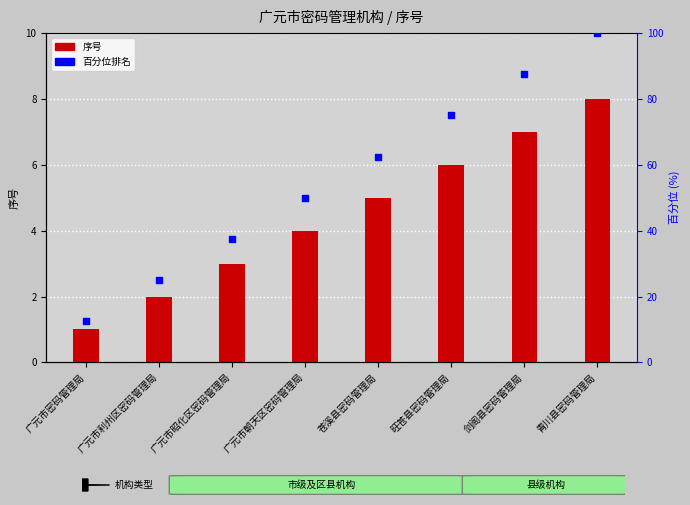

At how many categories does at least one series exceed 84?

2